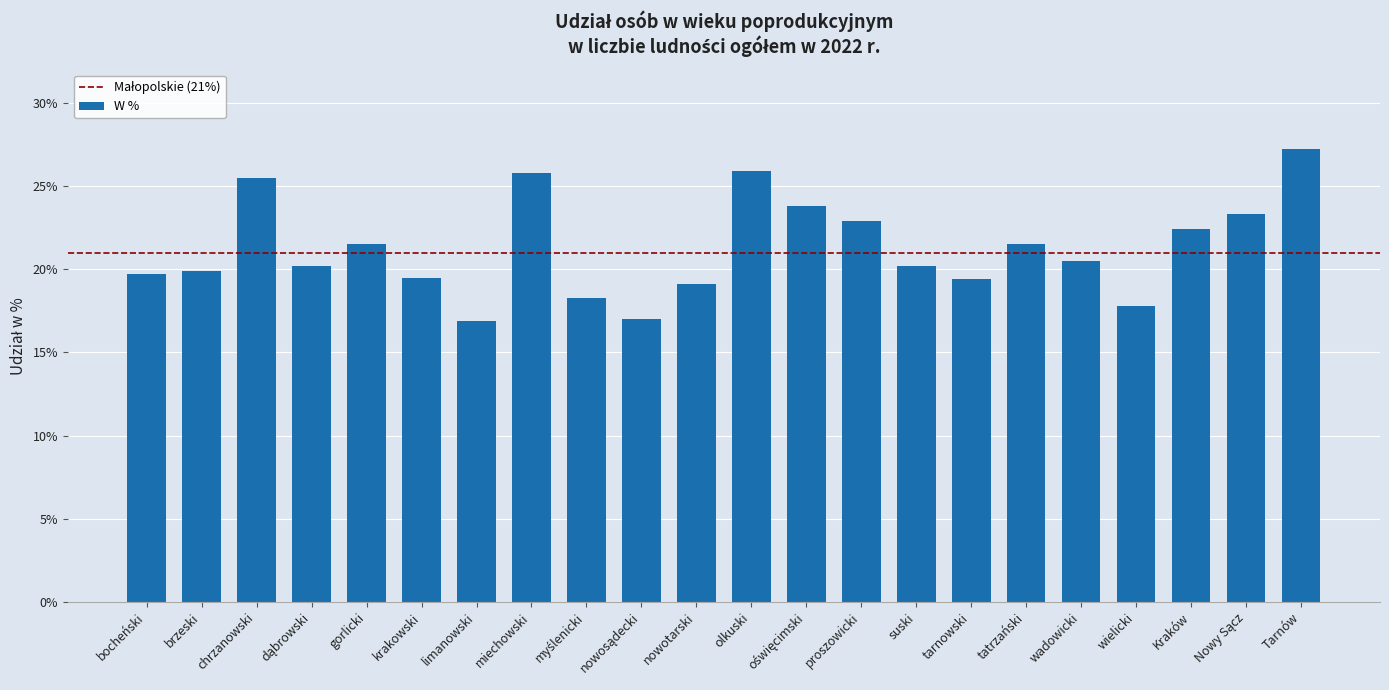

Read the value at gorlicki.

21.5